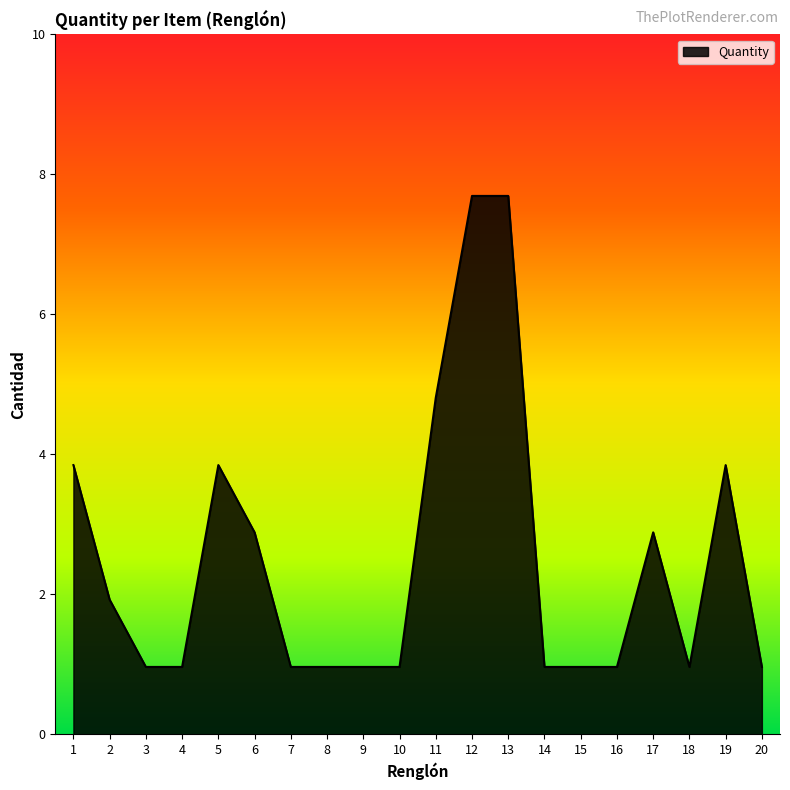

What is the value of the 1st point from the left?

4